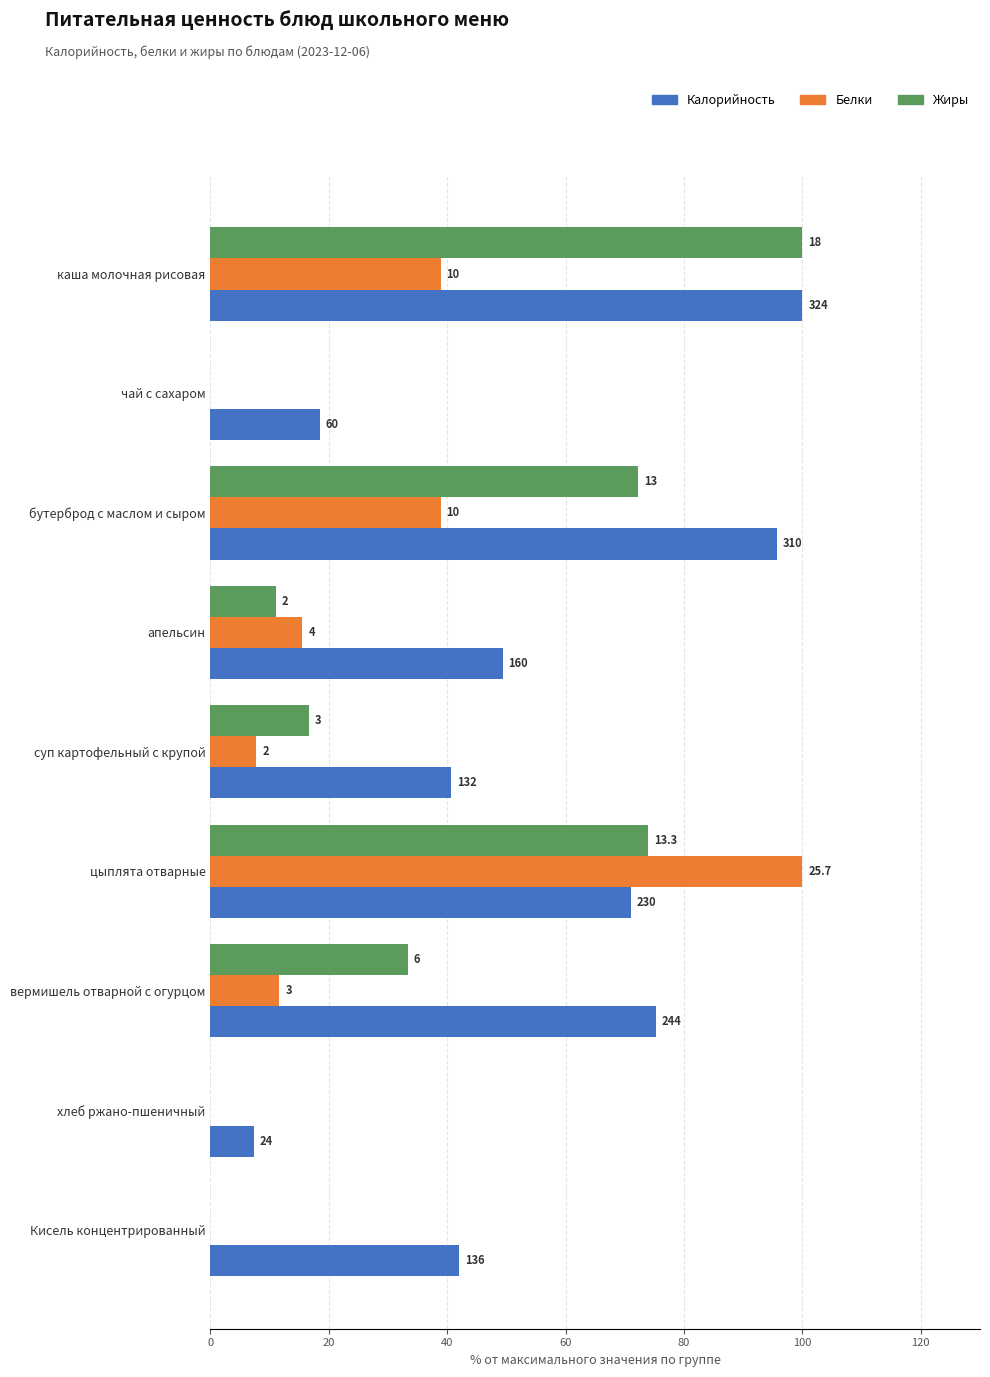

What are all the series names shown in the legend?

Калорийность, Белки, Жиры